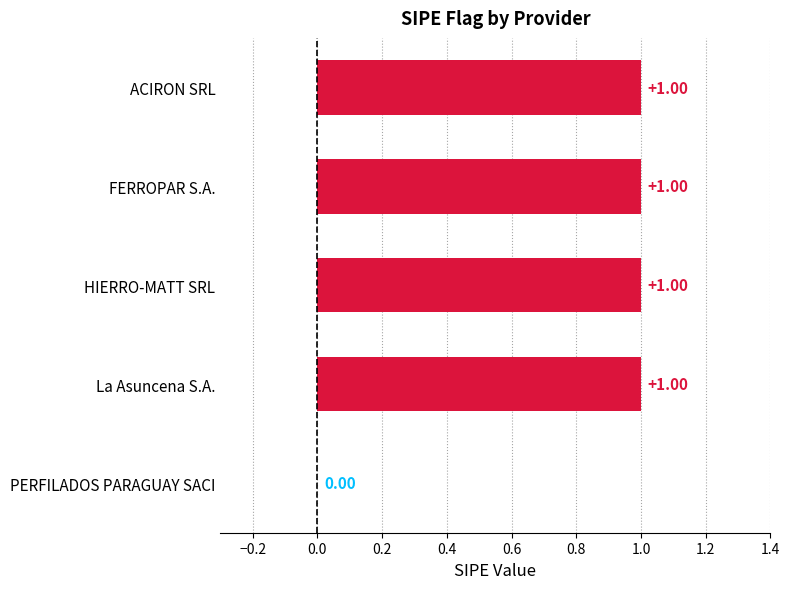

Where is the data nearest to the value 0?

PERFILADOS PARAGUAY SACI